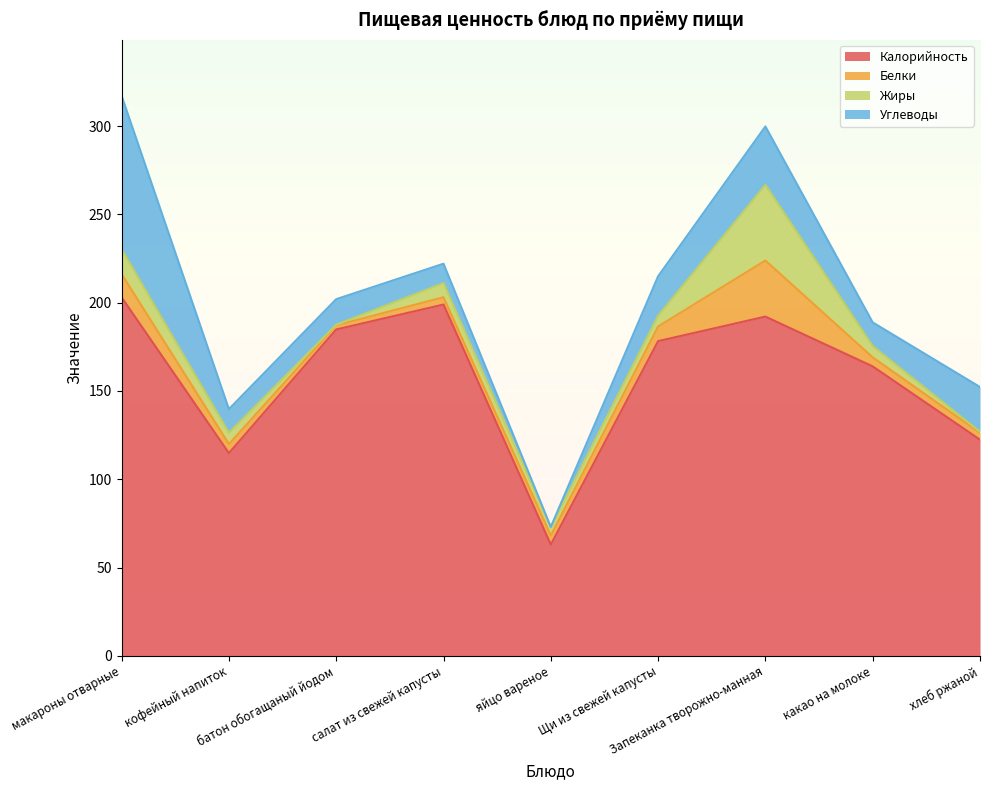

At how many categories does at least one series exceed 147?

6